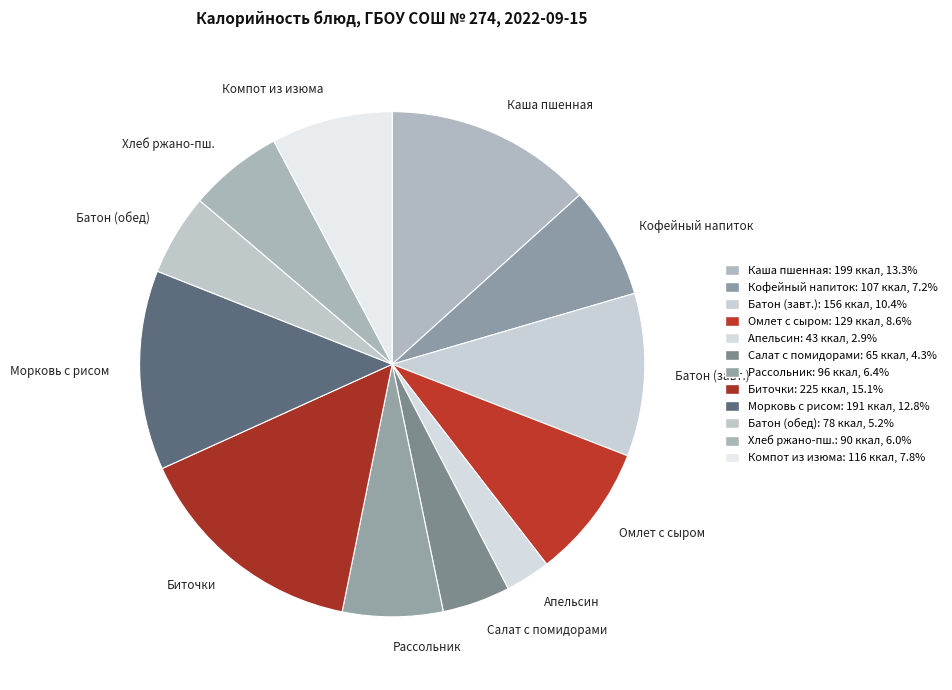

What is the largest slice in the pie chart?

Биточки